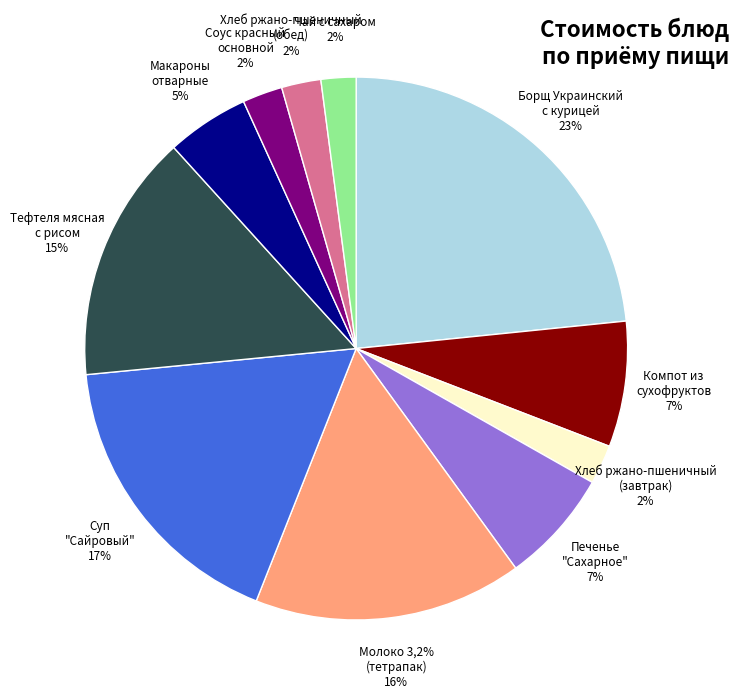

Rank the categories by value from lowest to highest.

Чай с сахаром, Хлеб ржано-пшеничный
(завтрак), Хлеб ржано-пшеничный
(обед), Соус красный
основной, Макароны
отварные, Печенье
"Сахарное", Компот из
сухофруктов, Тефтеля мясная
с рисом, Молоко 3,2%
(тетрапак), Суп
"Сайровый", Борщ Украинский
с курицей